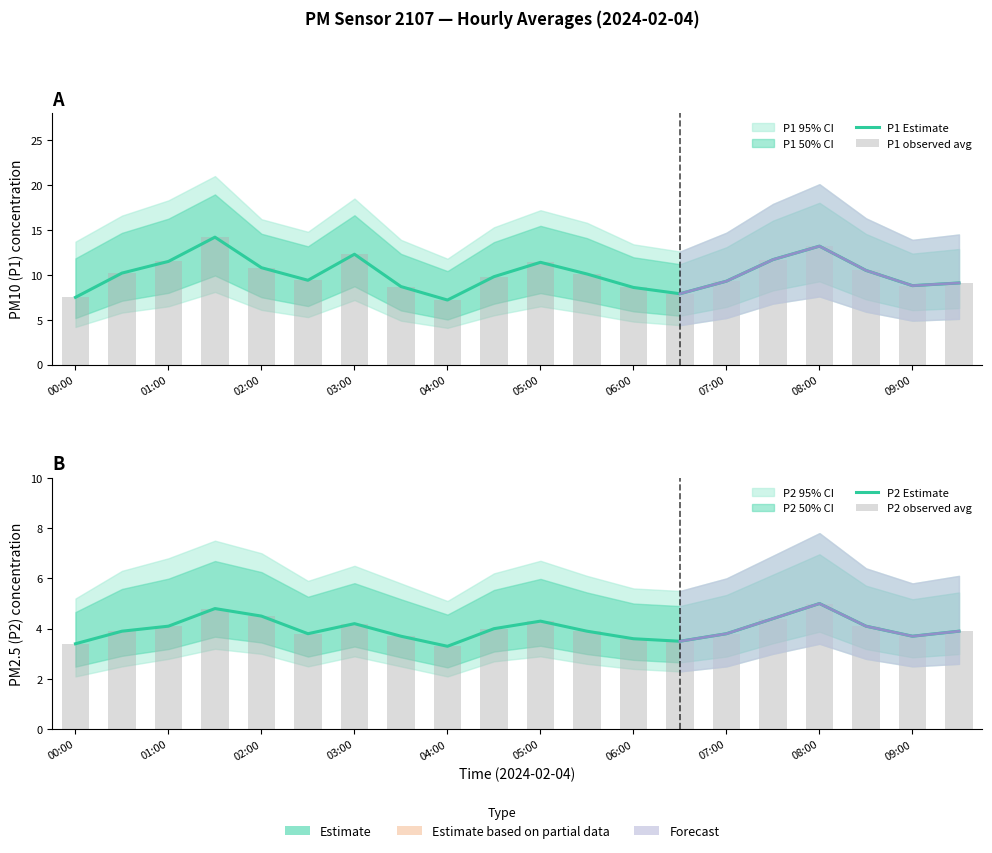

What is the minimum value for P1 Estimate?

7.2